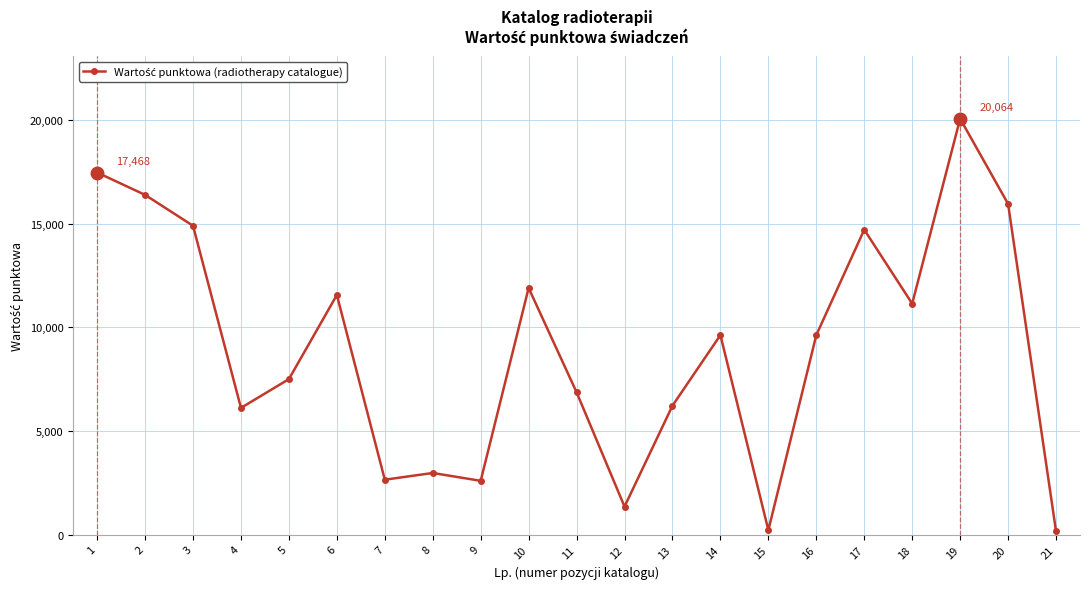

What is the smallest value displayed?

162